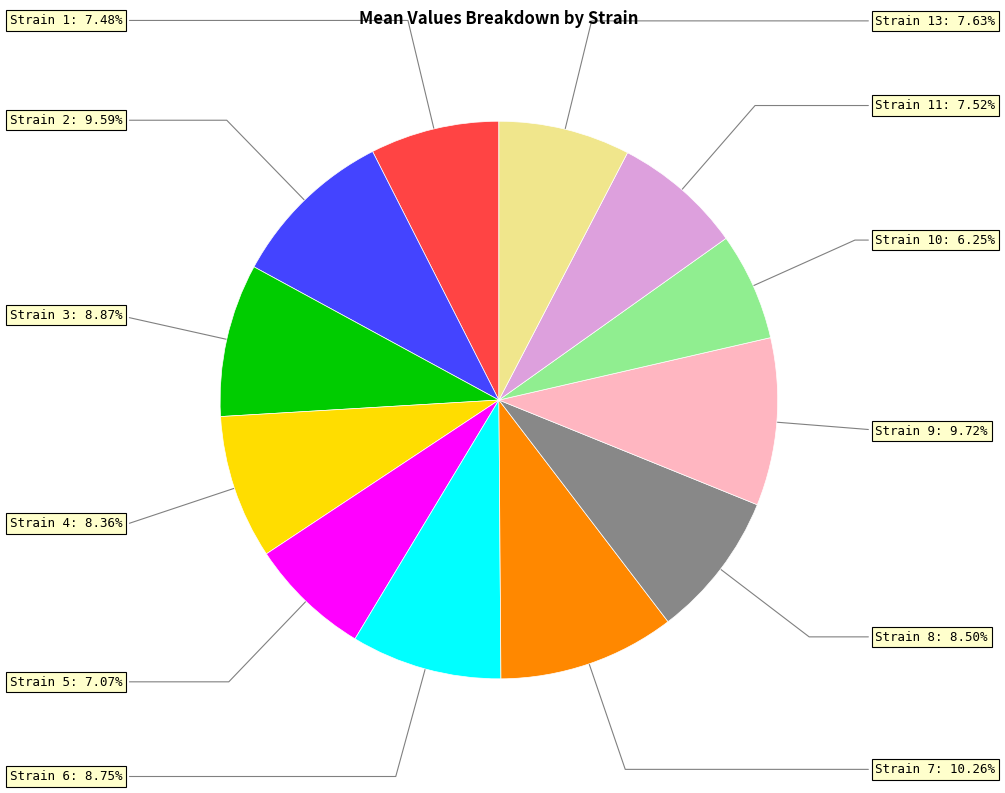

Which category has the smallest portion of the pie?

strainid_10